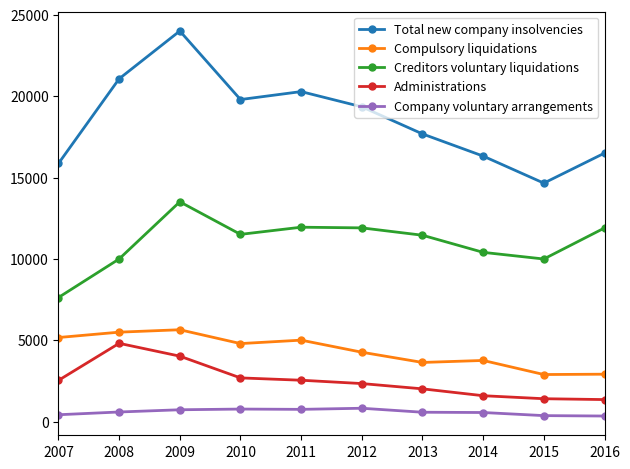

True or false: Compulsory liquidations and Total new company insolvencies intersect in this chart.

False